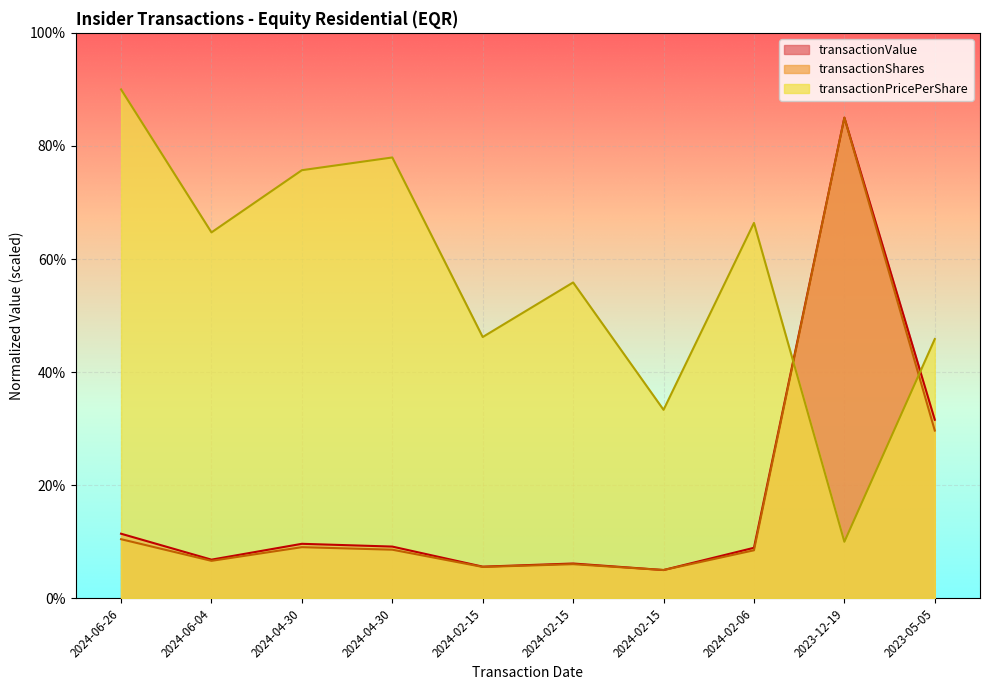

Reading left to right, transcribe all the data shown in this chart.

transactionPricePerShare: 90.0	64.7	75.7	78.0	46.2	55.9	33.3	66.4	10.0	45.9
transactionShares: 10.5	6.6	9.0	8.6	5.5	6.0	5.0	8.5	85.0	29.7
transactionValue: 11.4	6.8	9.6	9.1	5.6	6.2	5.0	8.9	85.0	31.6